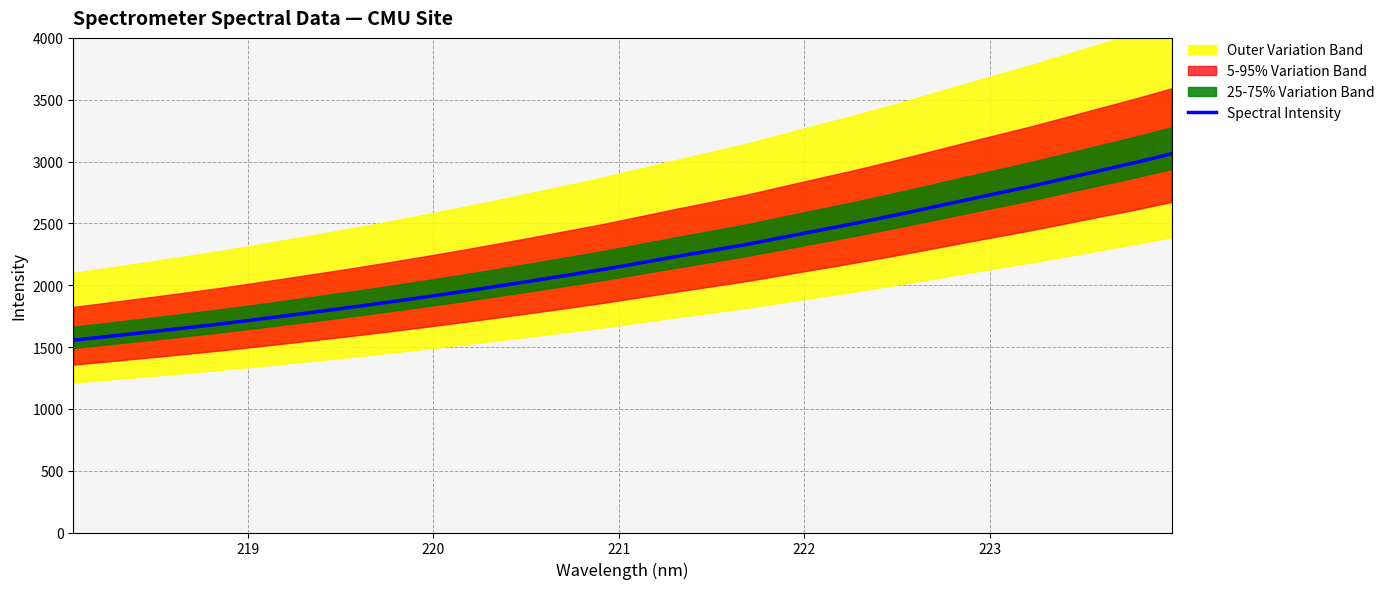

What is the lowest value of the Spectral Intensity series?

1555.2